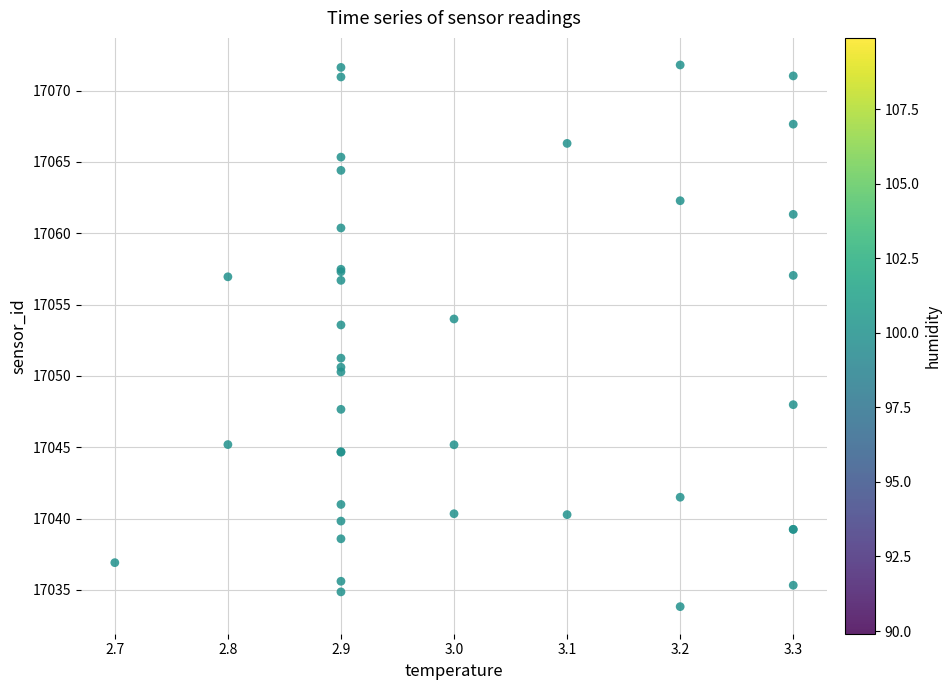

What Y value in the scatter plot is closest to 17052?

17051.2